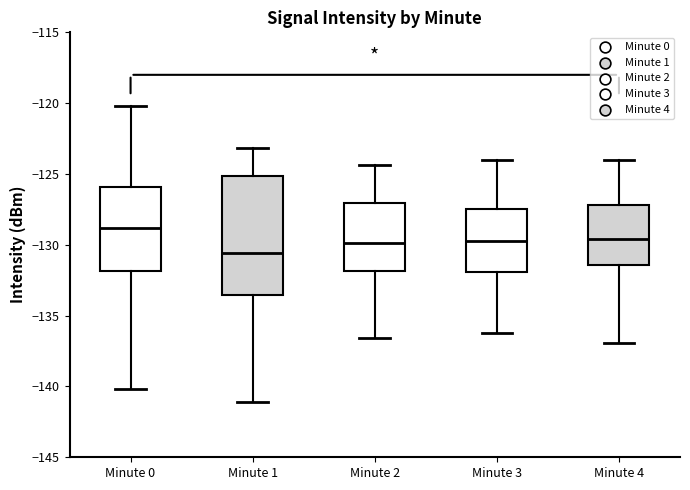

Which box's median line is the lowest?

Minute 1